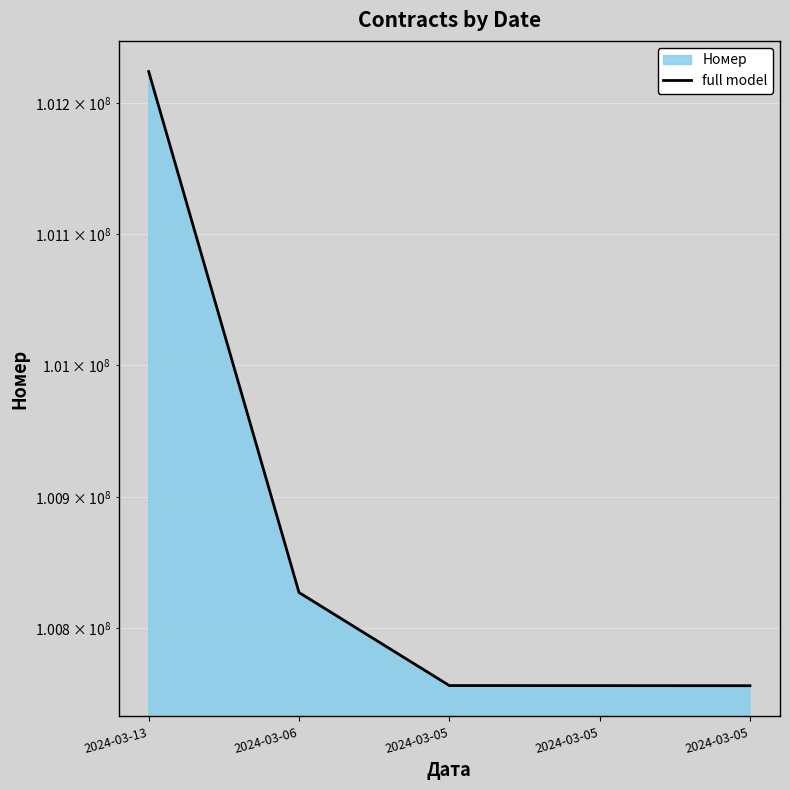

Which label corresponds to the largest value in the chart?

2024-03-13